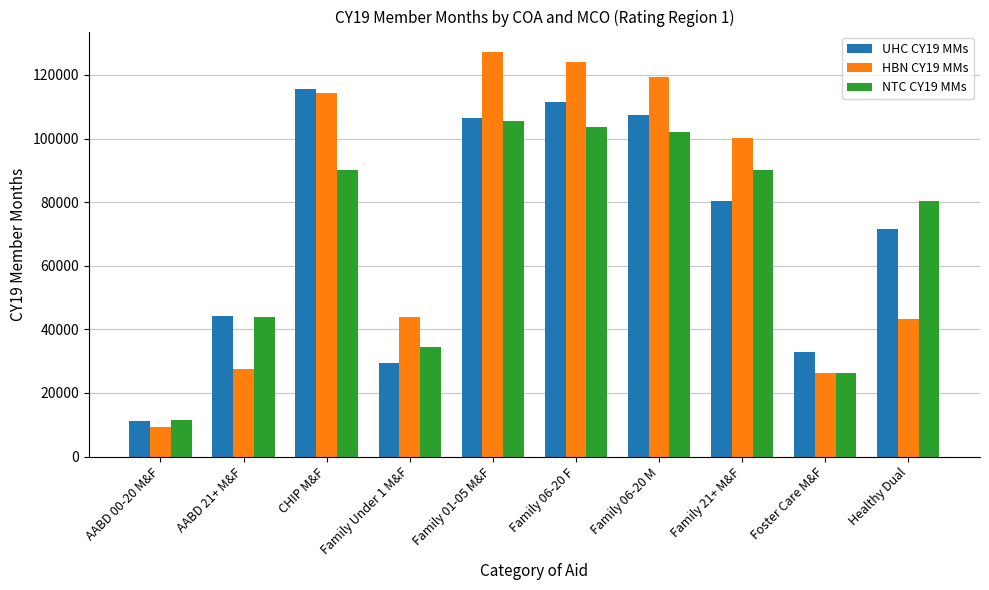

What is the average value of the HBN CY19 MMs series?

73557